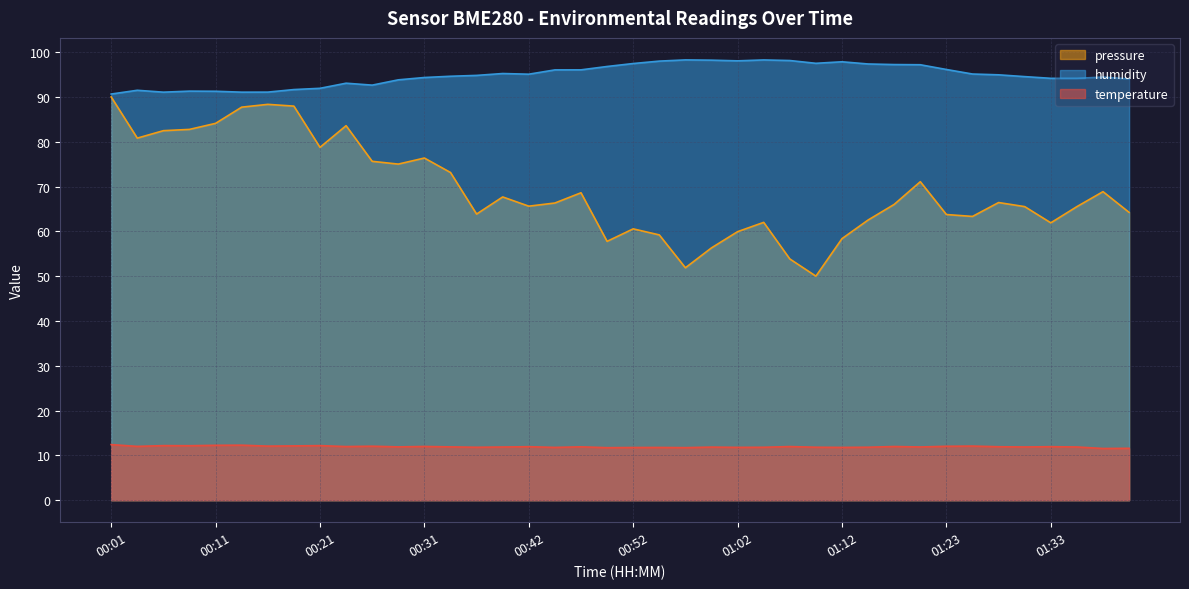

At how many categories does at least one series exceed 63?

40